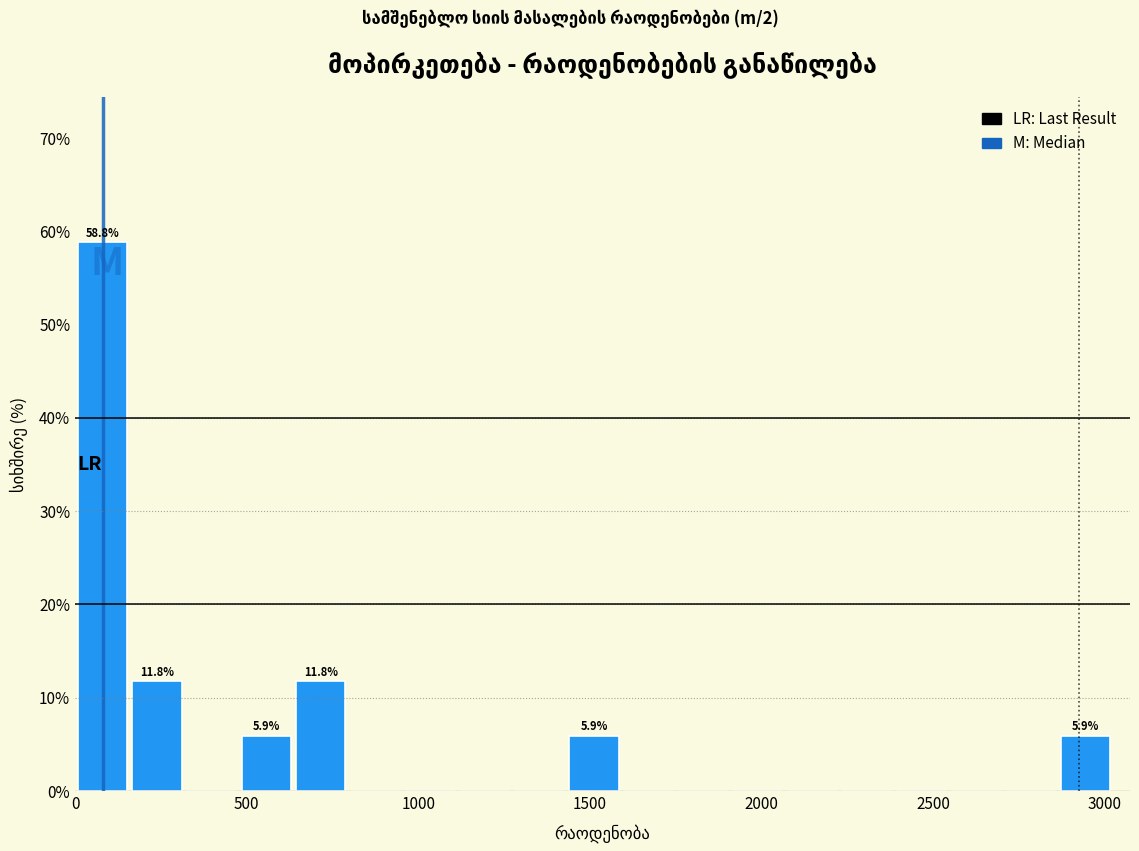

Around what value on the x-axis is the tallest bar? Give the approximate position of its centre, as read against the axis.

100